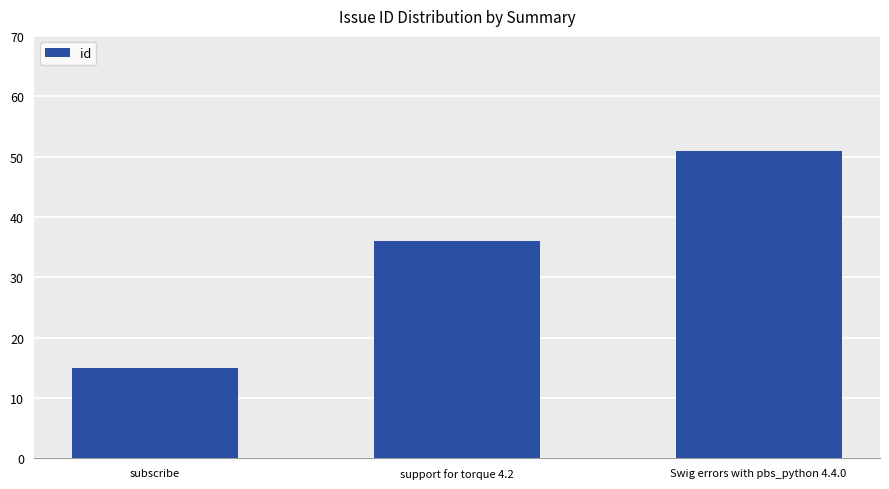

How many categories are shown in the chart?

3